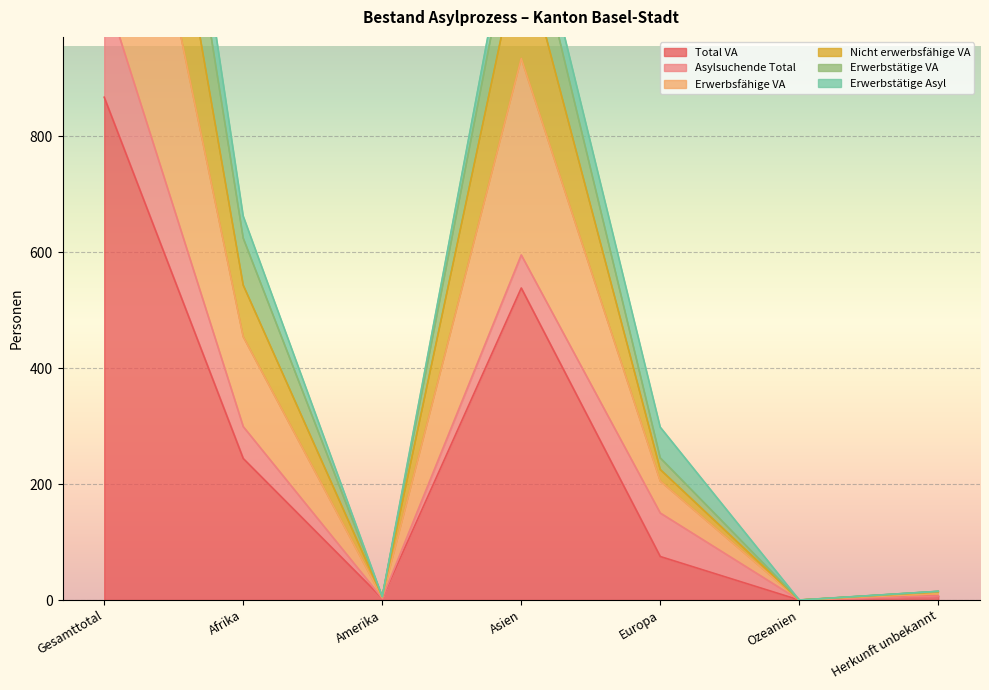

True or false: Erwerbsfähige VA and Total VA cross at least once.

False